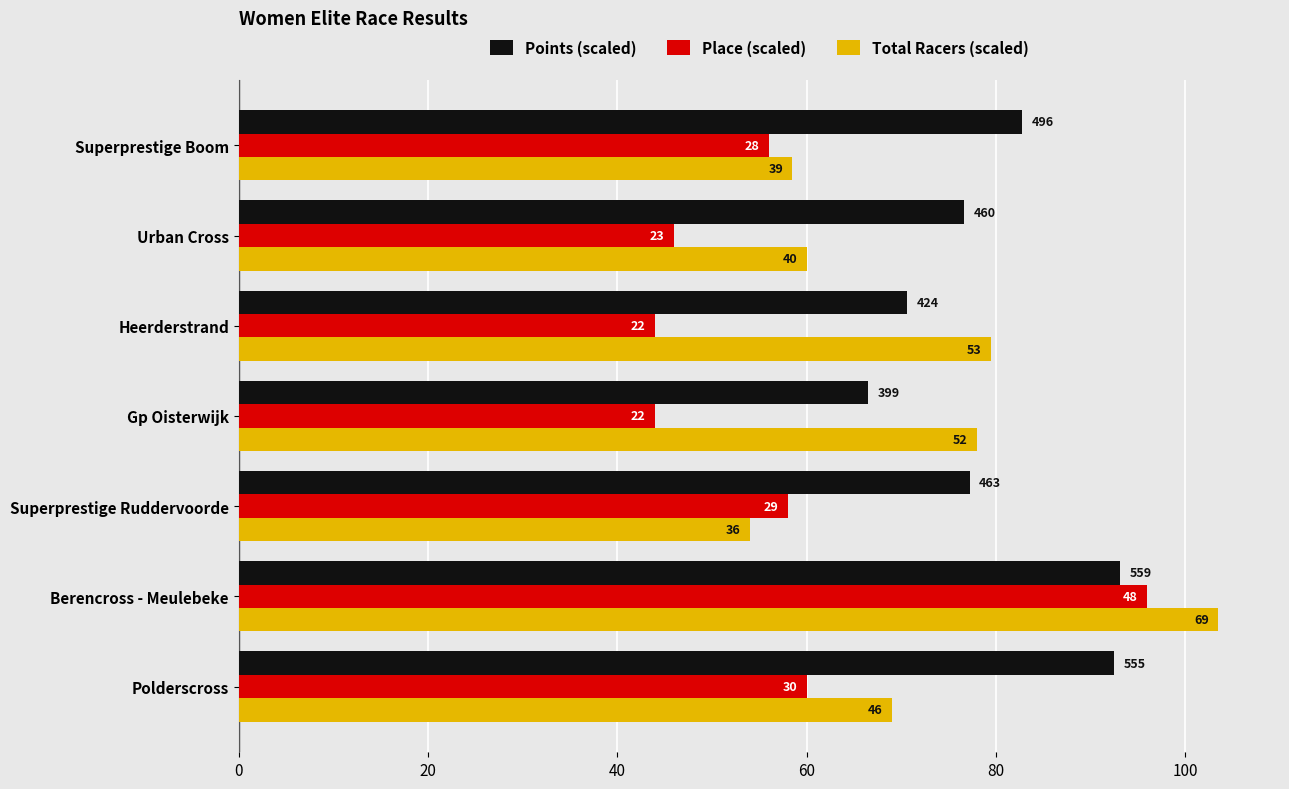

What are all the series names shown in the legend?

Points (scaled), Place (scaled), Total Racers (scaled)